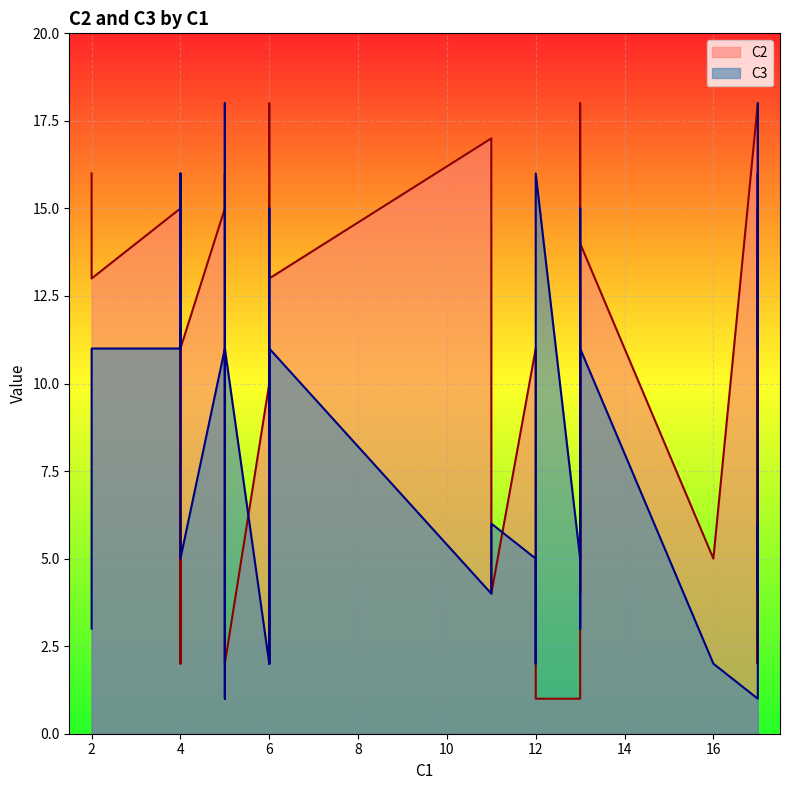

What is the total value across all series at 17?

18